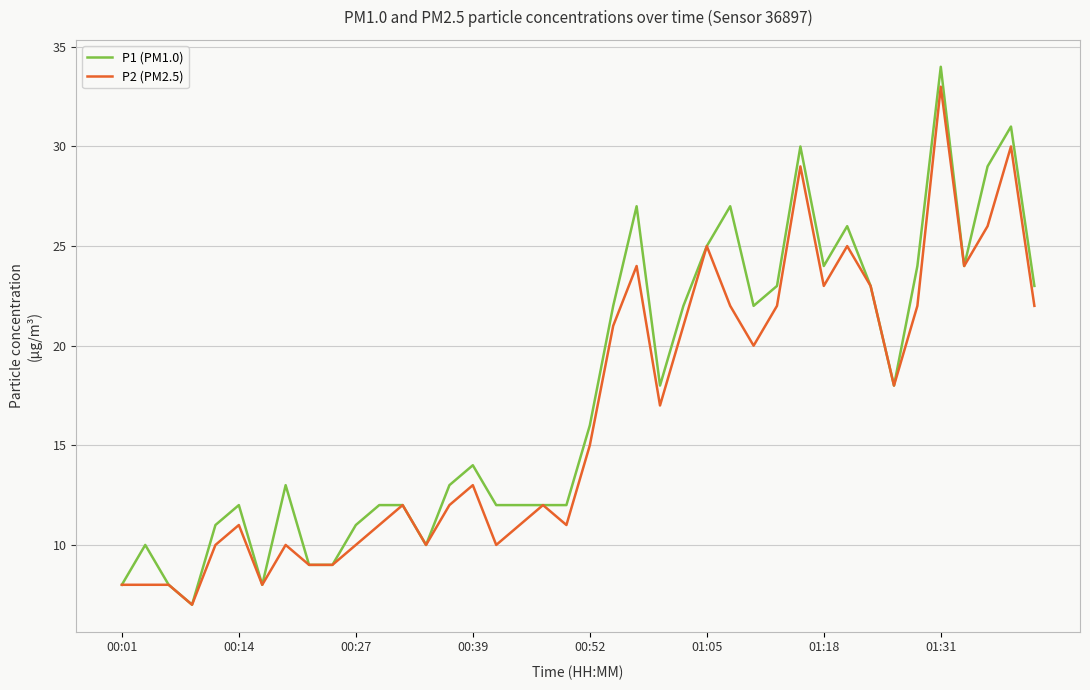

Which series has the widest spread of values?

P1 (PM1.0)